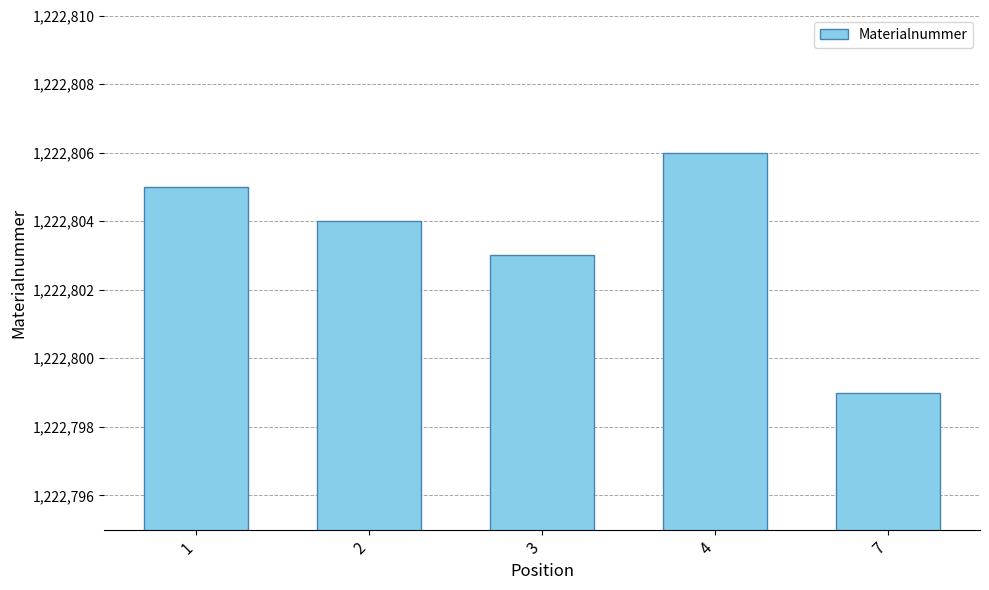

Does the chart contain stacked bars?

No